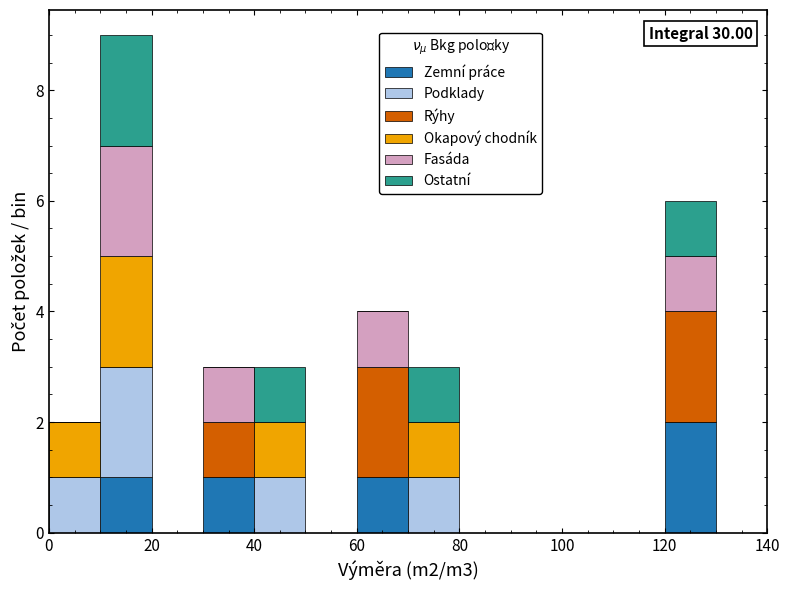

Which range on the x-axis has the tallest stacked bar (by total height)?

10 to 20